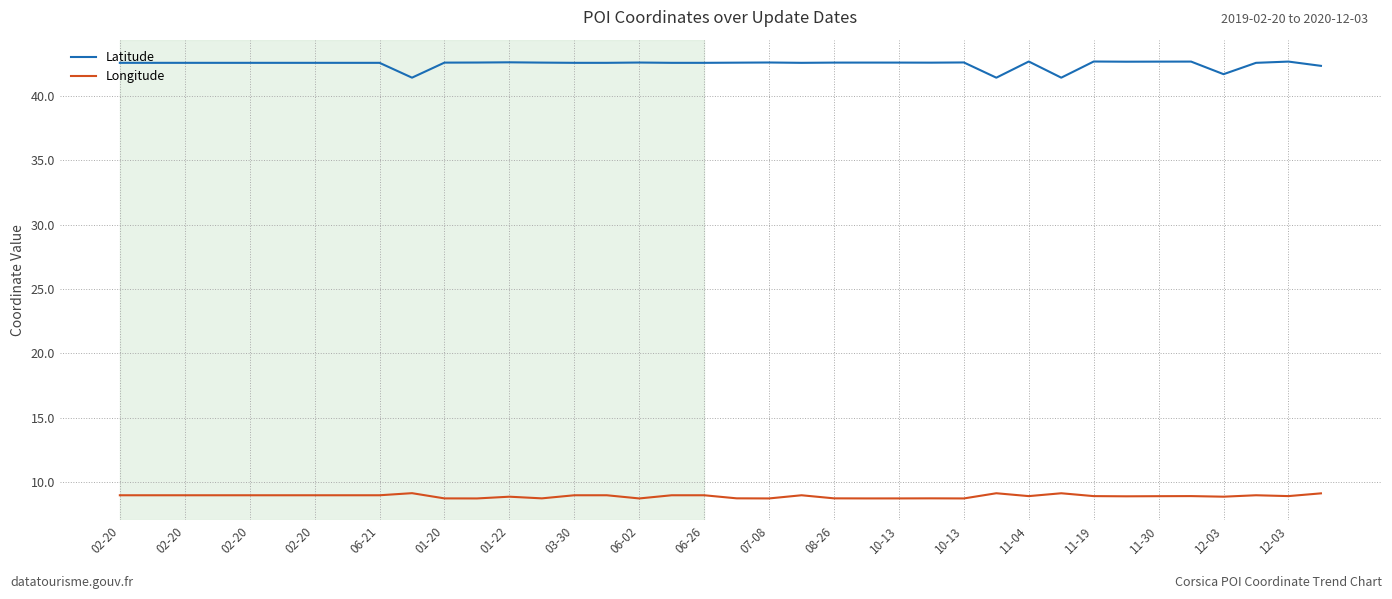

True or false: Latitude and Longitude intersect in this chart.

False